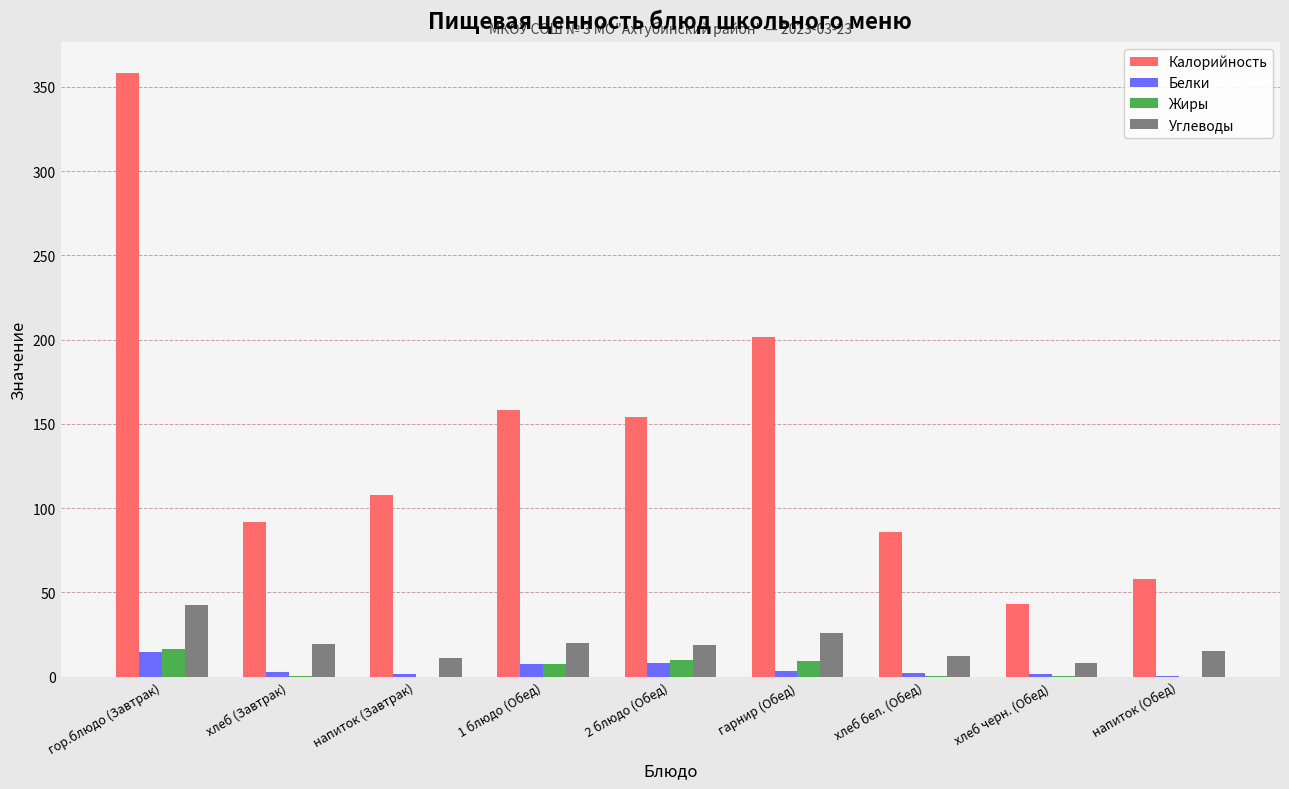

Does the chart contain stacked bars?

No